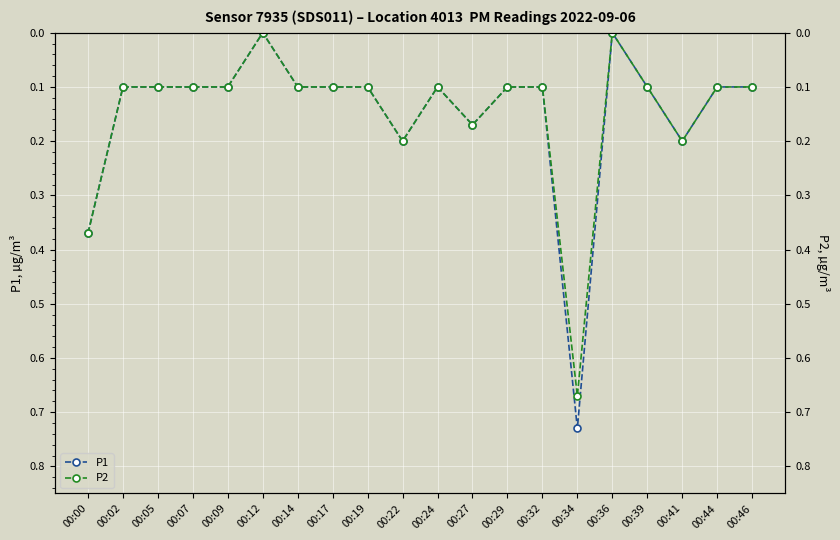

How many data points in P2 are above 0?

18